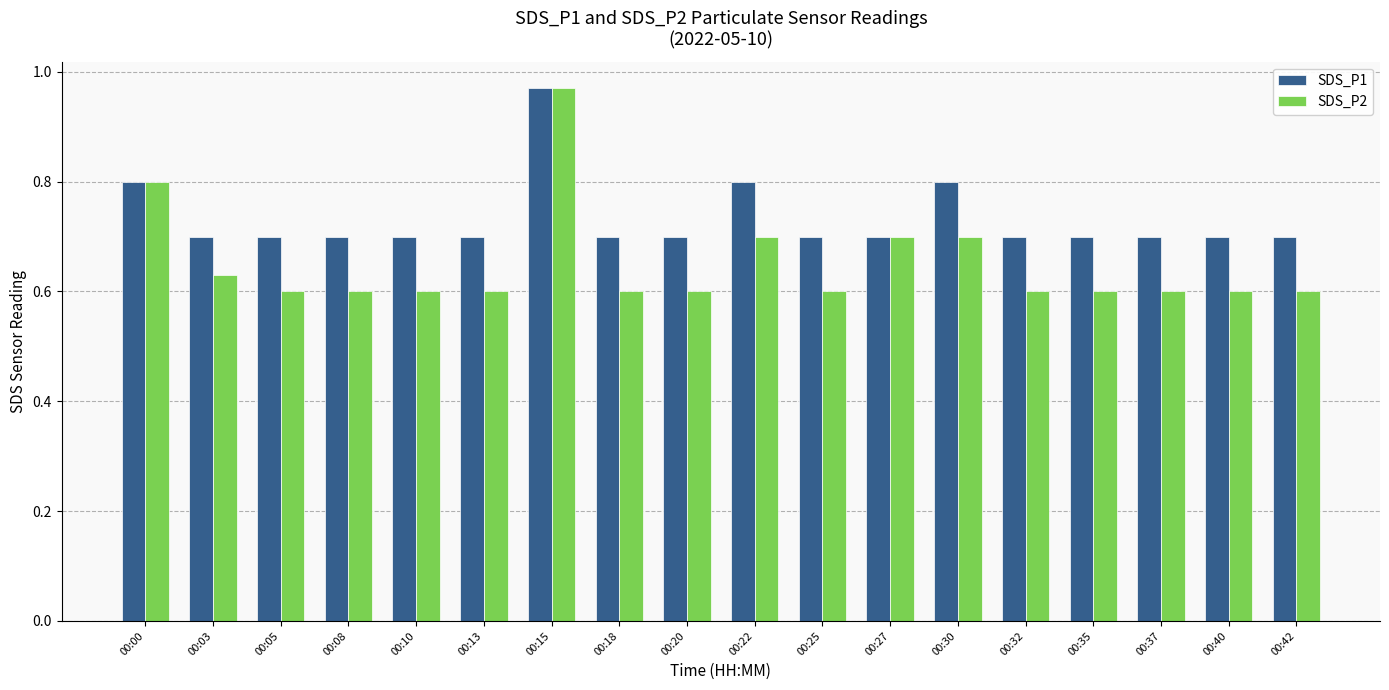

Which series has the widest spread of values?

SDS_P2